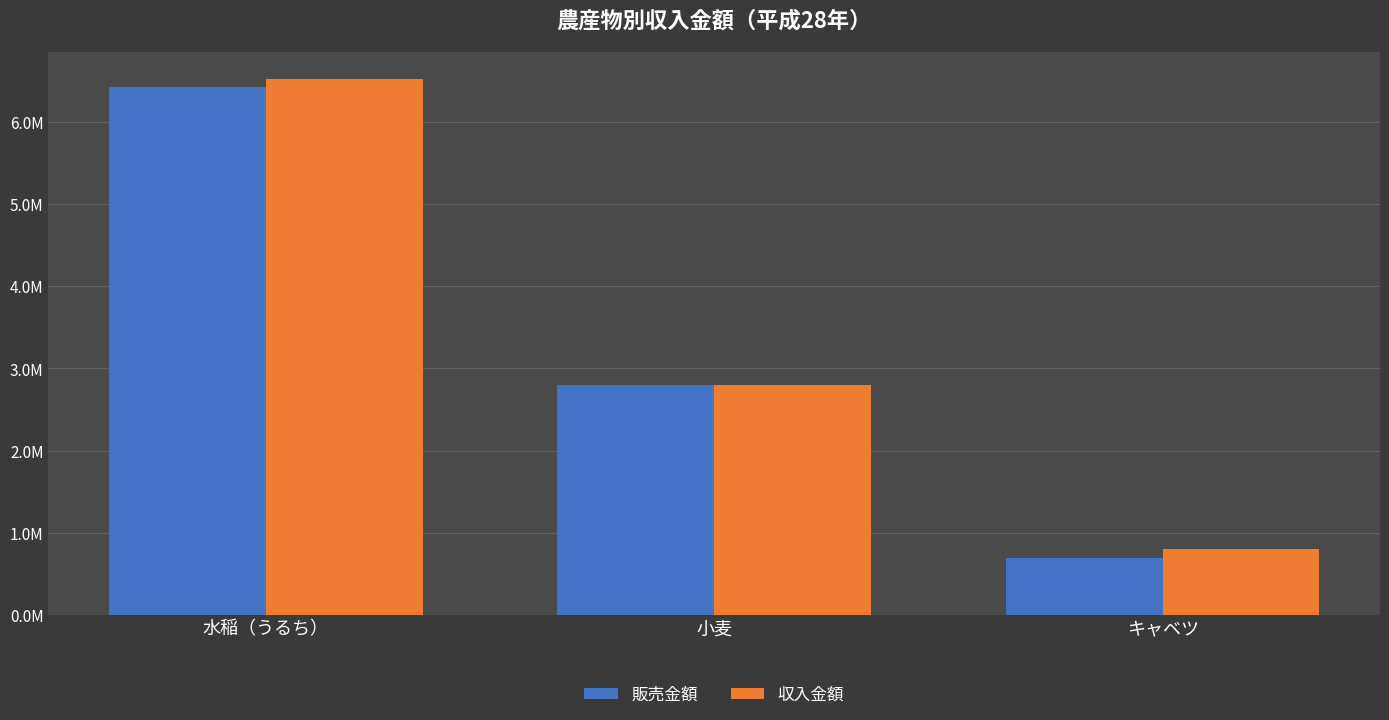

Does the chart contain stacked bars?

No